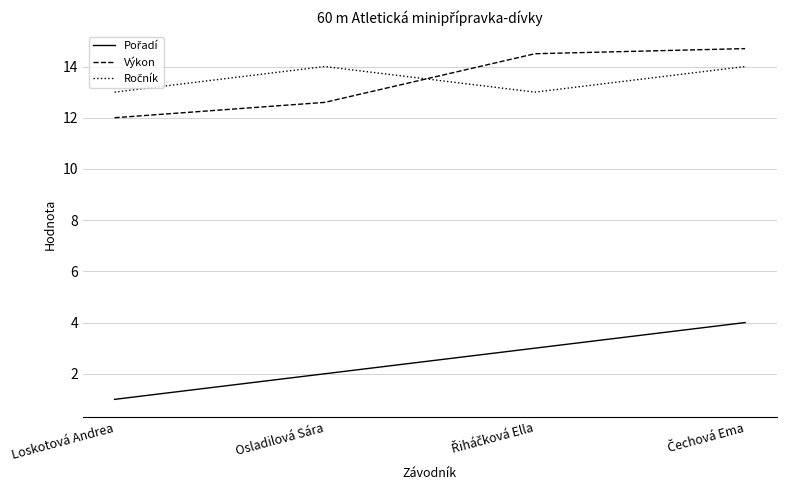

What is the minimum value shown in the chart?

1.0